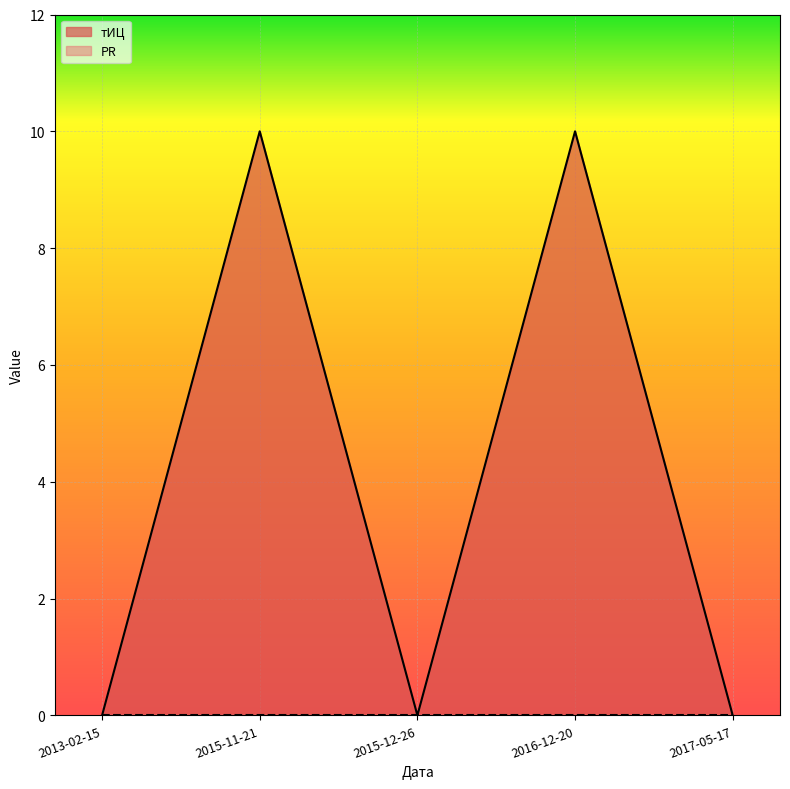

Between 2015-12-26 and 2016-12-20, which series saw the biggest shift?

тИЦ